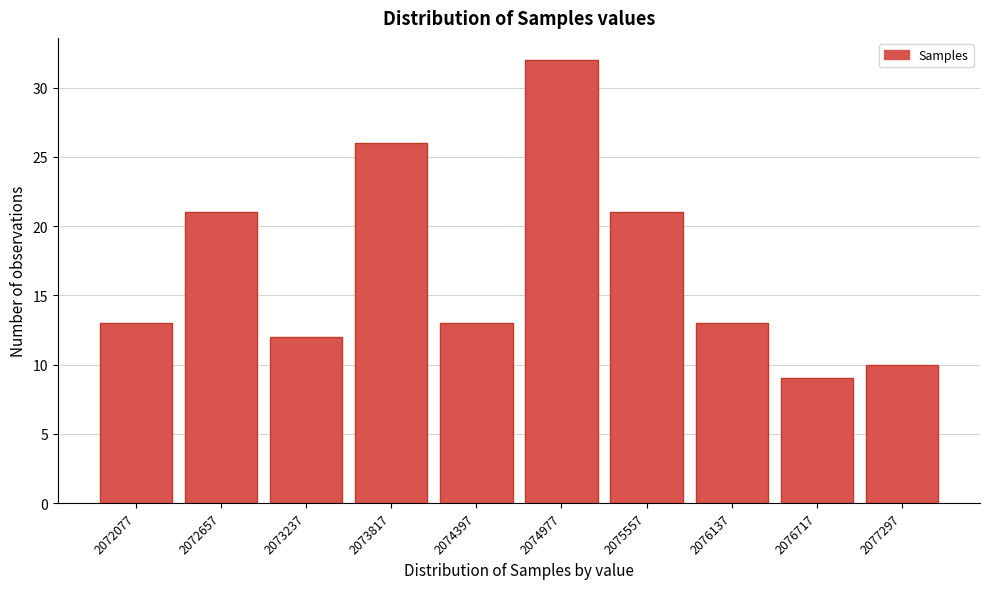

Reading left to right, extract all data points from this chart.

13	21	12	26	13	32	21	13	9	10